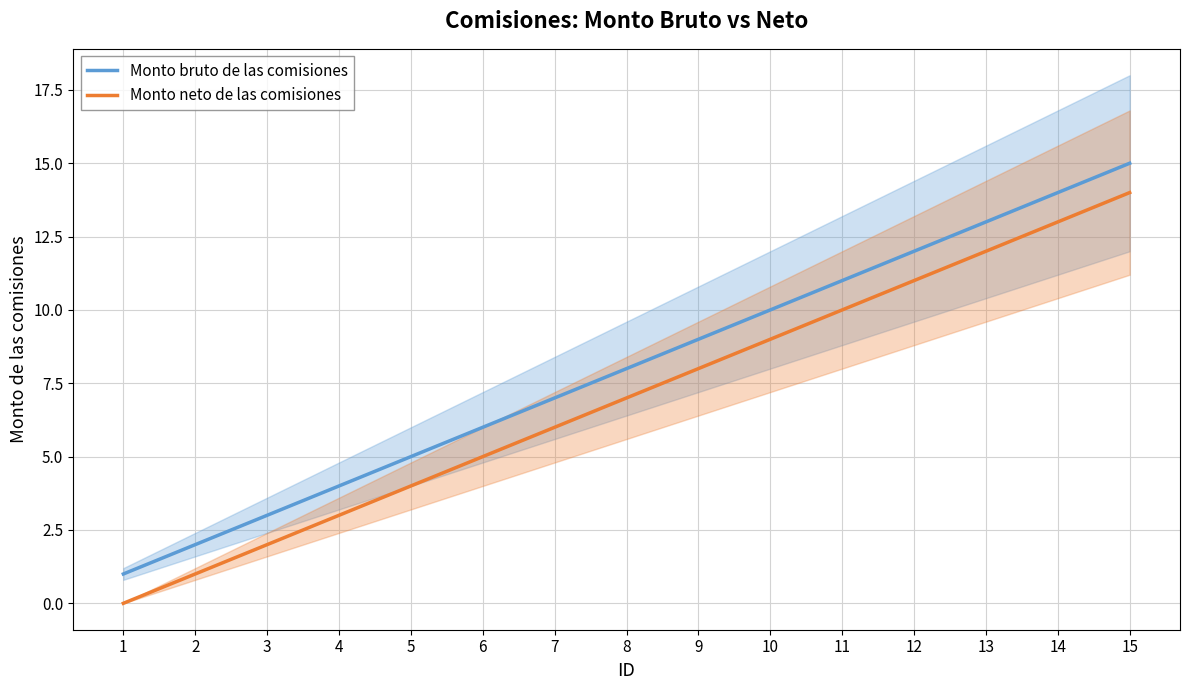

Is it true that Monto neto de las comisiones equals 3 at 6?

False